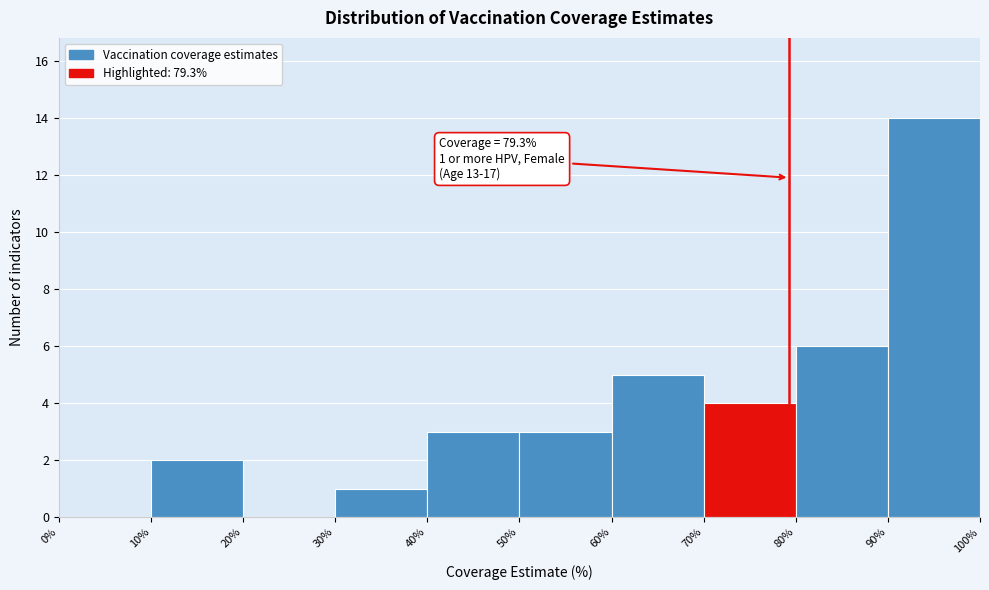

Which range on the x-axis has the tallest bar?

90% to 100%